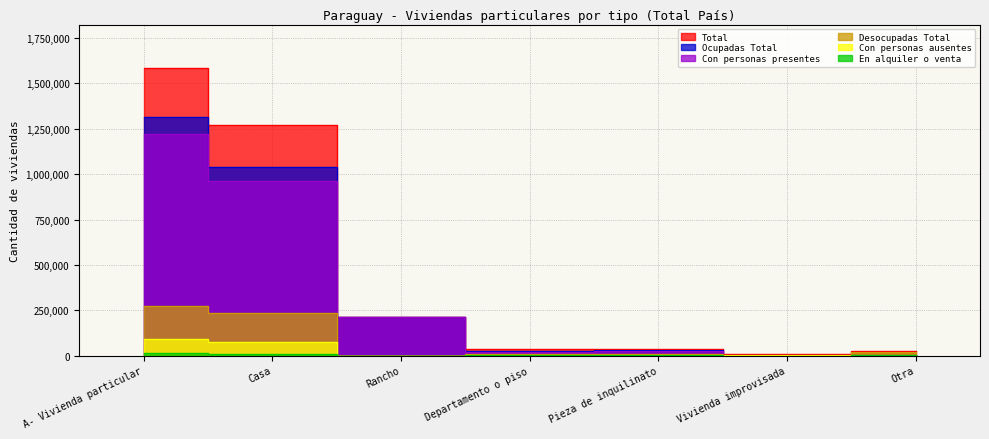

Reading right to left, what are all the values shown in this chart?

Total: 23732	6808	37458	33726	213293	1271481	1586498
Ocupadas Total: 2829	4600	29944	25325	213293	1036815	1312806
Con personas presentes: 824	3767	25797	19567	213293	959917	1223165
Desocupadas Total: 20903	2208	7514	8401	0	234666	273692
Con personas ausentes: 2005	833	4147	5758	0	76898	89641
En alquiler o venta: 548	19	2793	1609	0	10169	15138